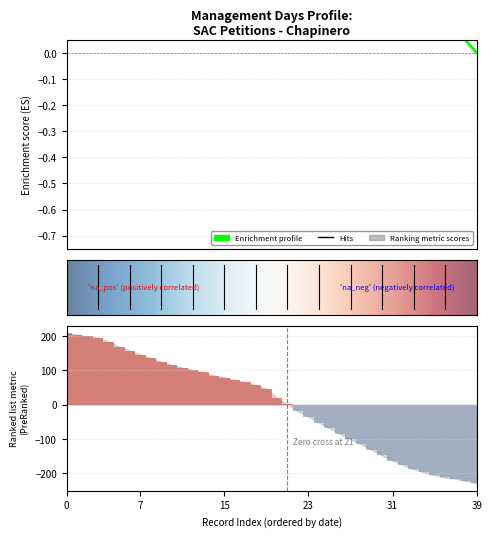

Are the bars horizontal?

No